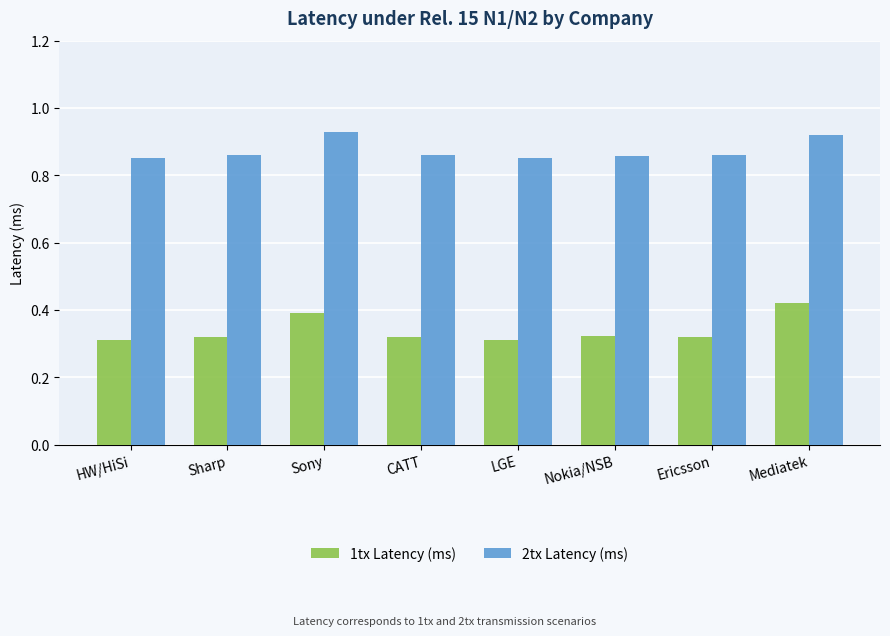

How many 1tx Latency (ms) values are between 0 and 1?

8